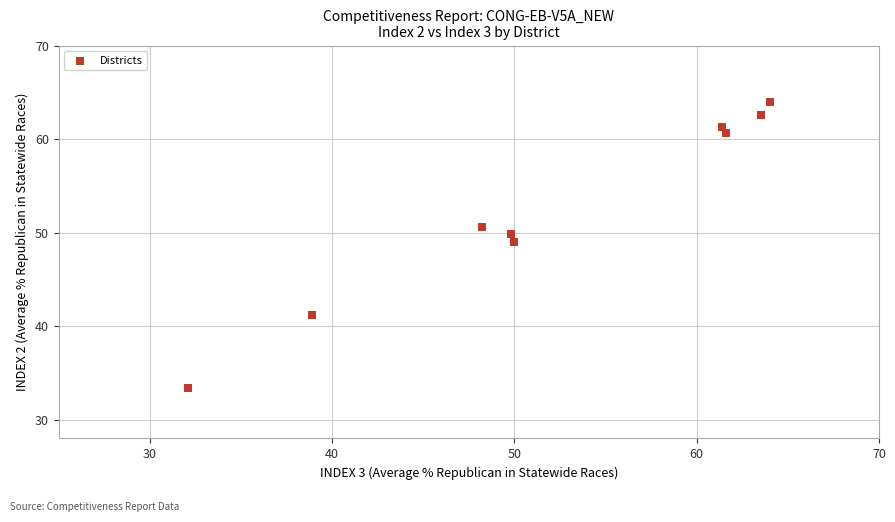

What Y value in the scatter plot is closest to 48?

49.0